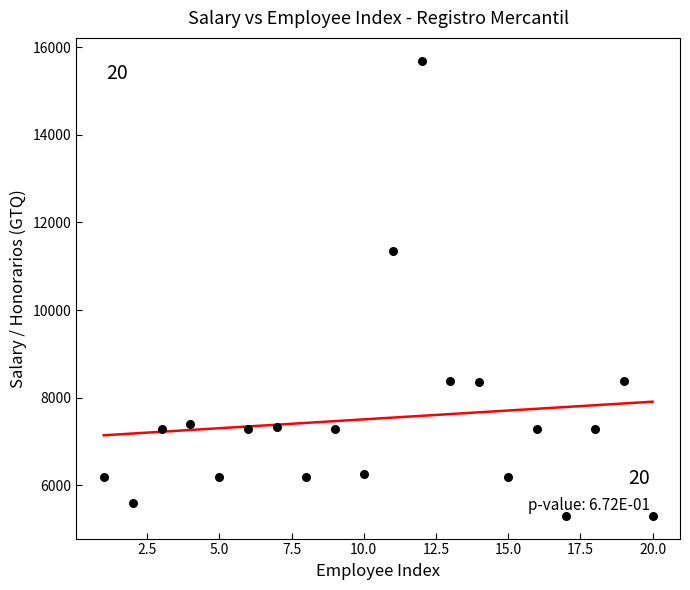

What is the range of X values (max minus min)?

19.0